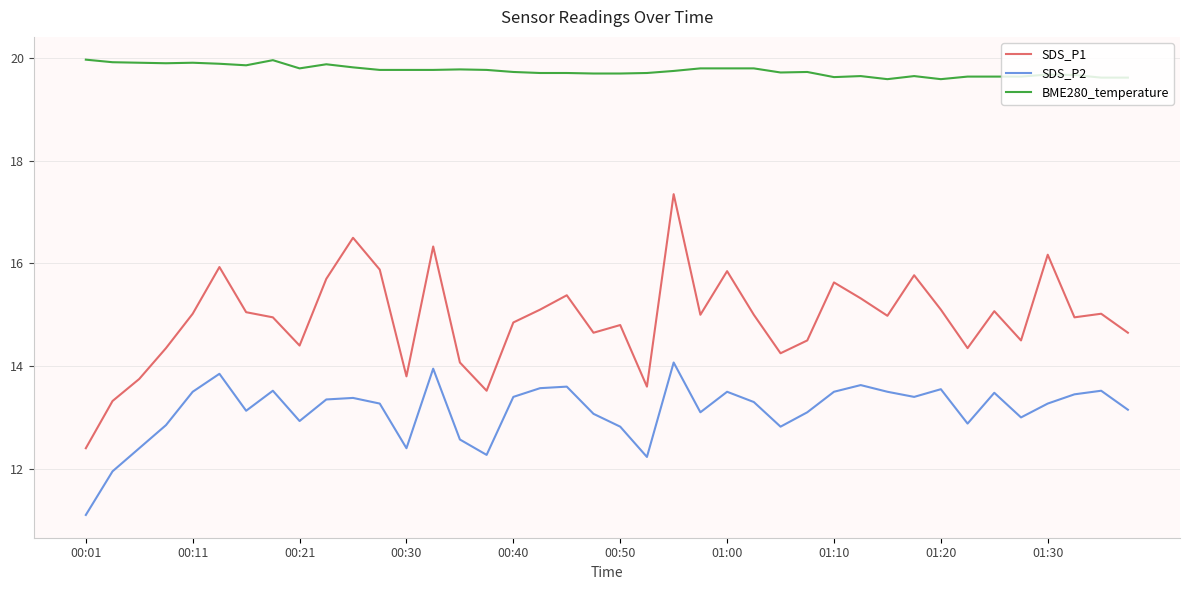

What is the smallest value displayed?

11.1